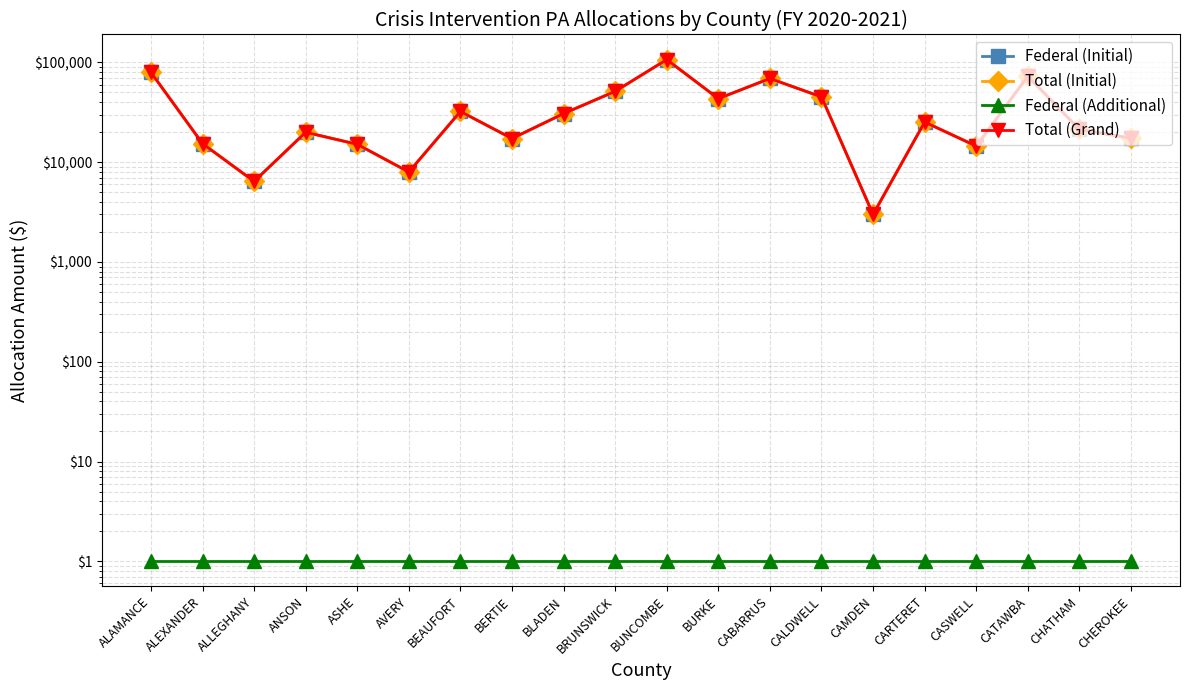

In Total (Initial), how many points are lower than both neighbors (excluding endpoints)?

6